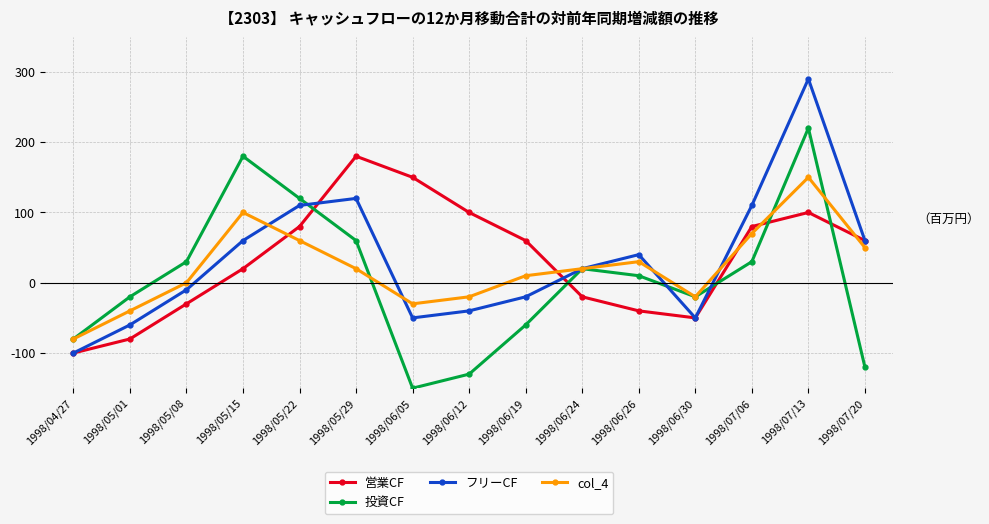

List the series in order of their peak value, lowest first.

col_4, 営業CF, 投資CF, フリーCF